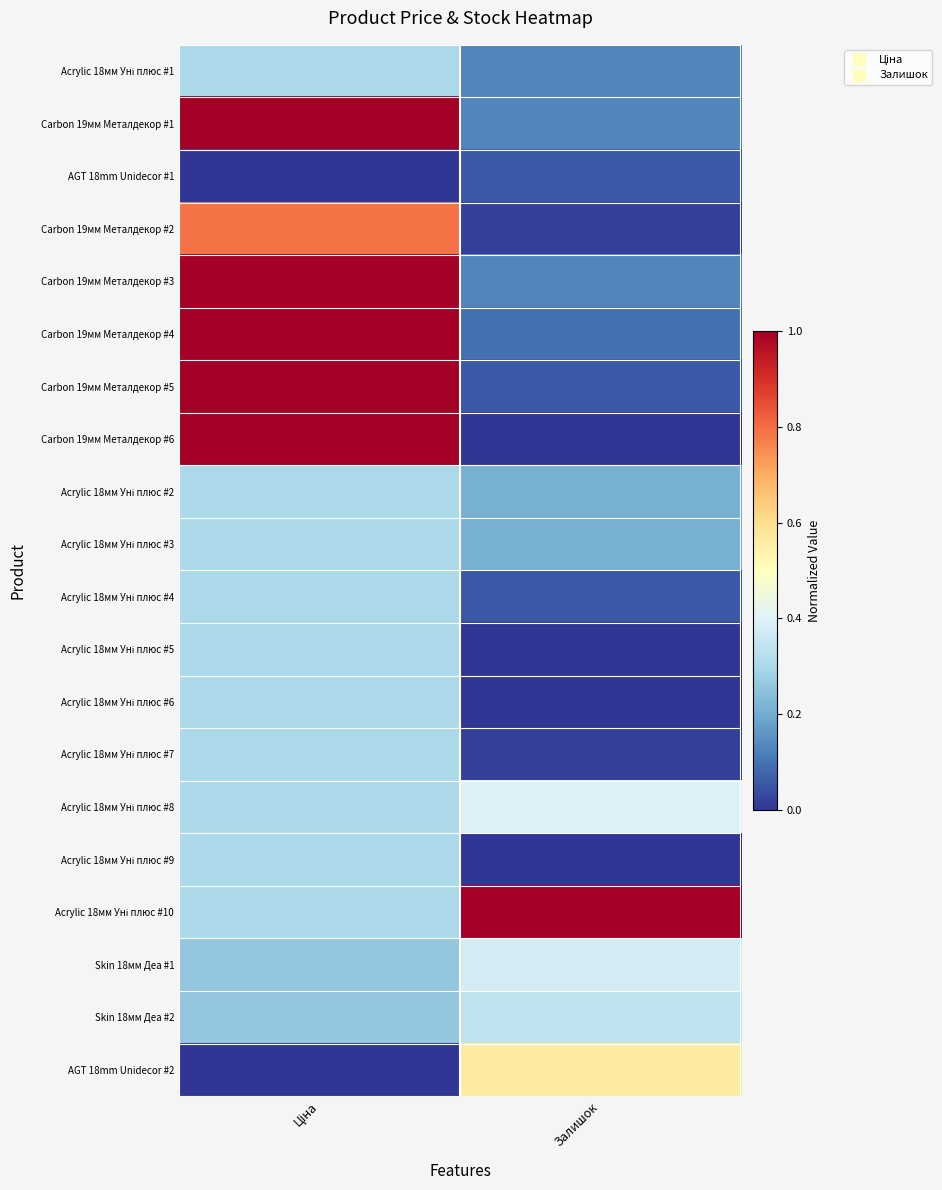

At how many categories does at least one series exceed 0?

2